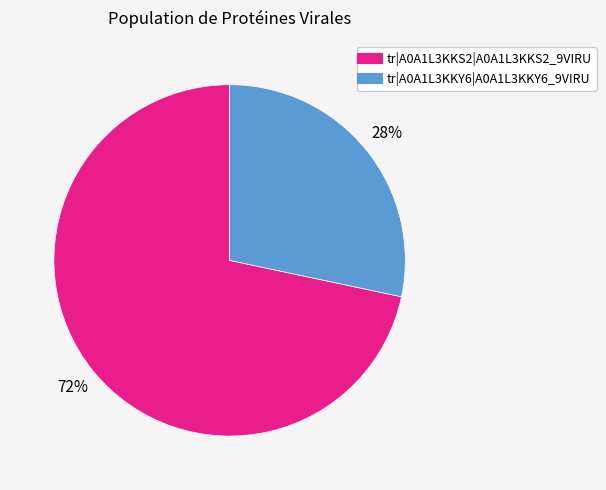

Which has a higher value, tr|A0A1L3KKS2|A0A1L3KKS2_9VIRU or tr|A0A1L3KKY6|A0A1L3KKY6_9VIRU?

tr|A0A1L3KKS2|A0A1L3KKS2_9VIRU